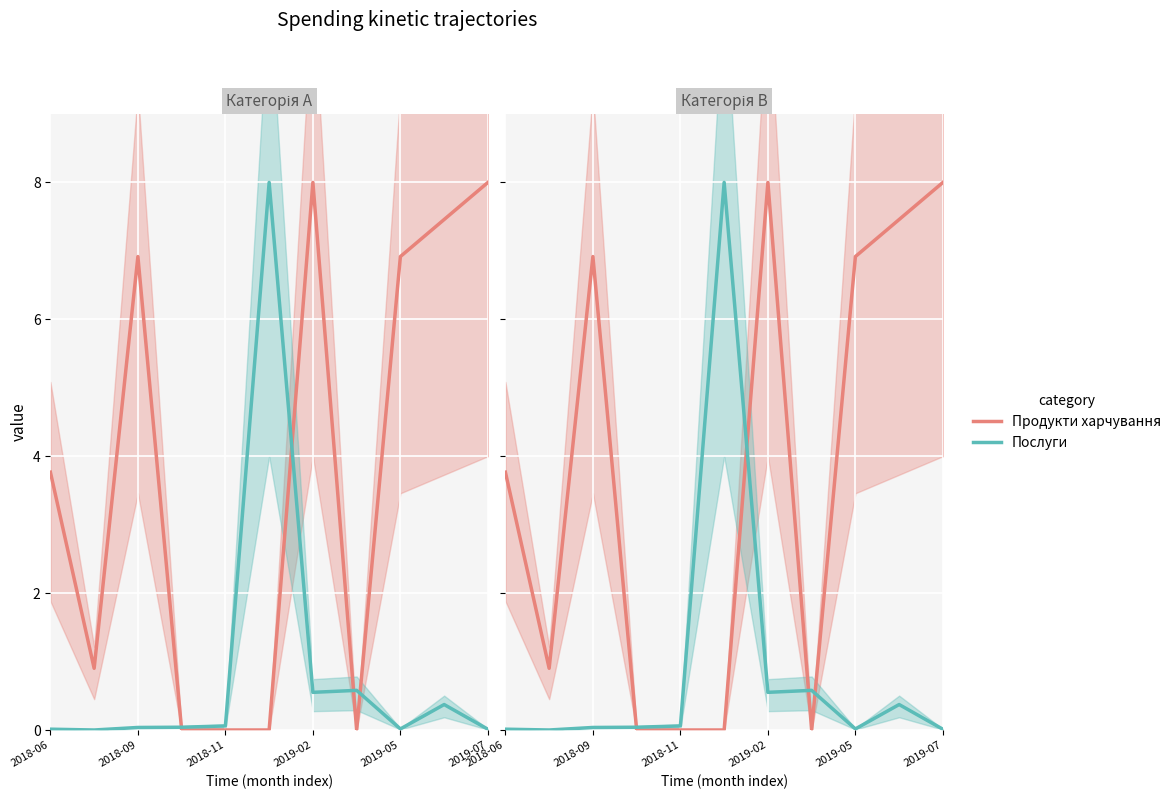

Which has a higher value, 2019-07 or 2019-05?

2019-07